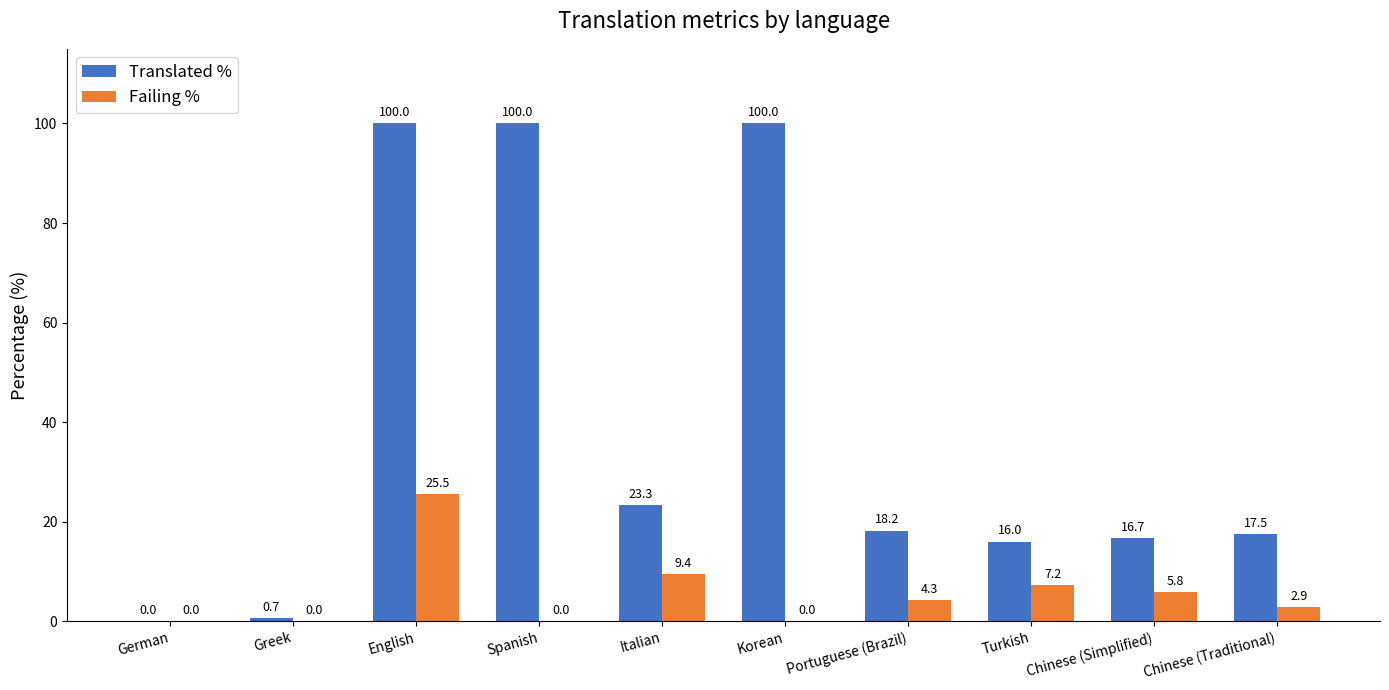

Which series changed the most between Korean and Turkish?

Translated %